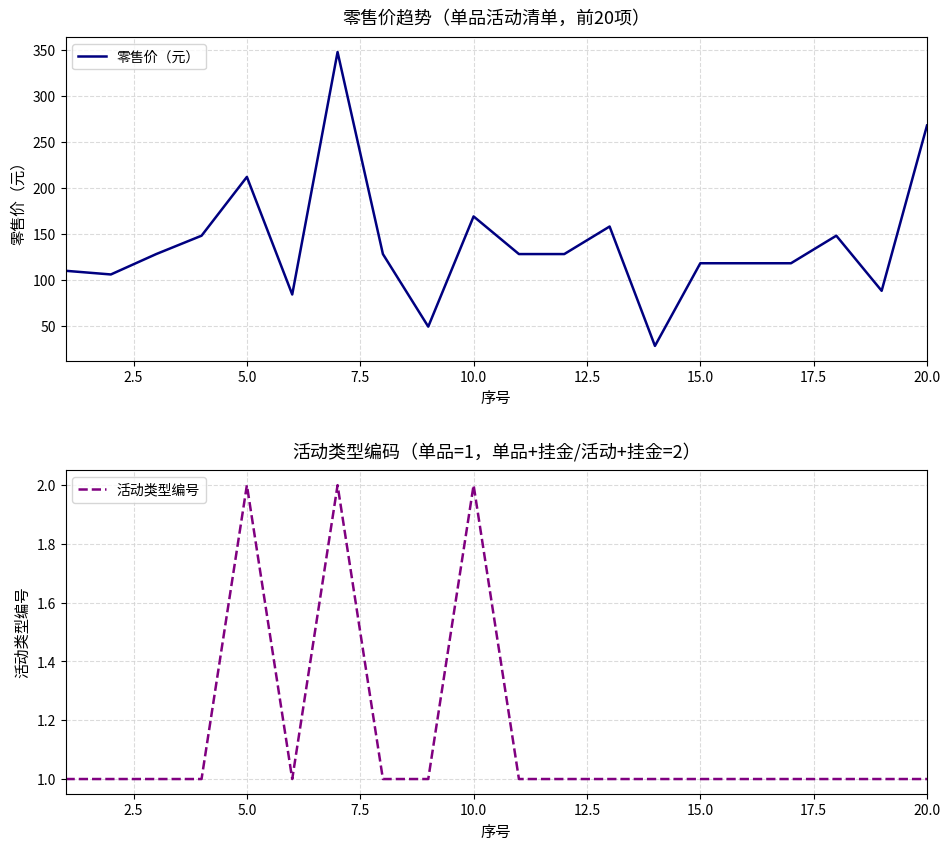

What is the value of the 零售价（元） point at the 4th from the left?

148.0